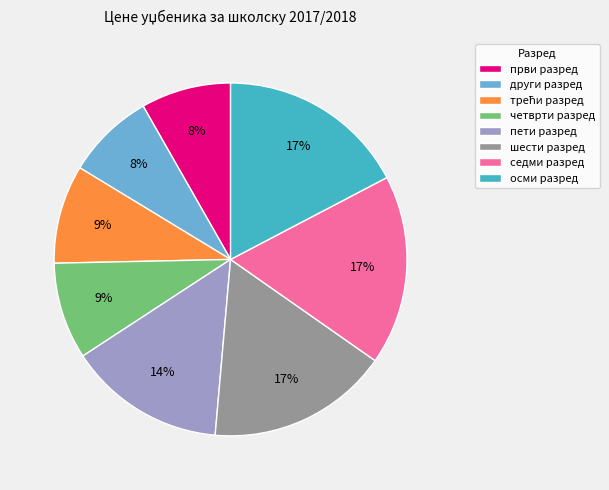

Is there a majority slice in this chart?

No